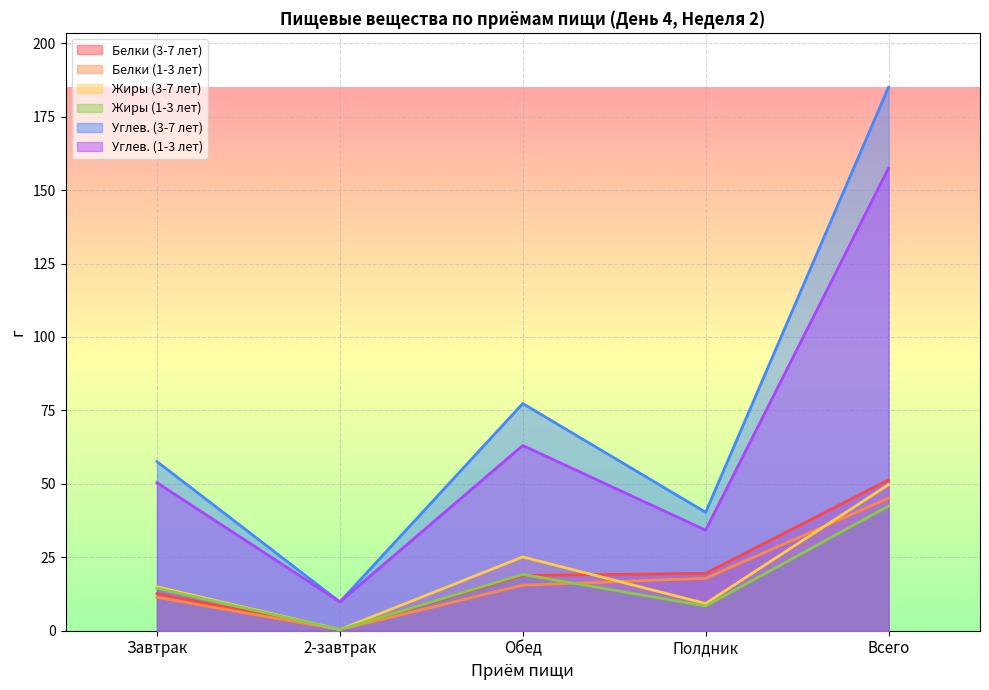

What is the value of the Жиры (3-7 лет) point at the 1st from the left?

14.9